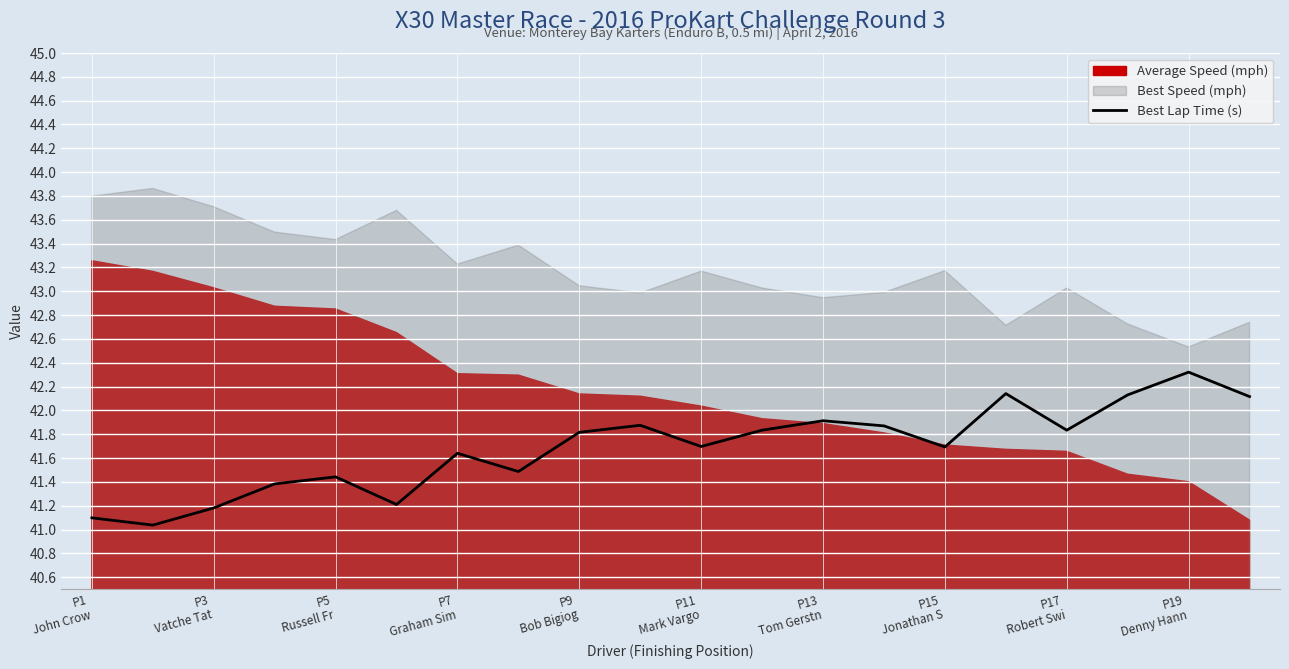

What is the lowest value of the Best Lap Time (s) series?

41.0